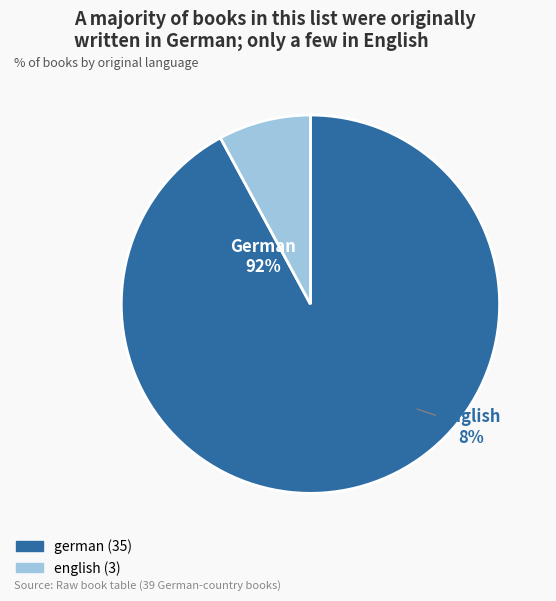

Is it true that english is 16% of the pie?

False